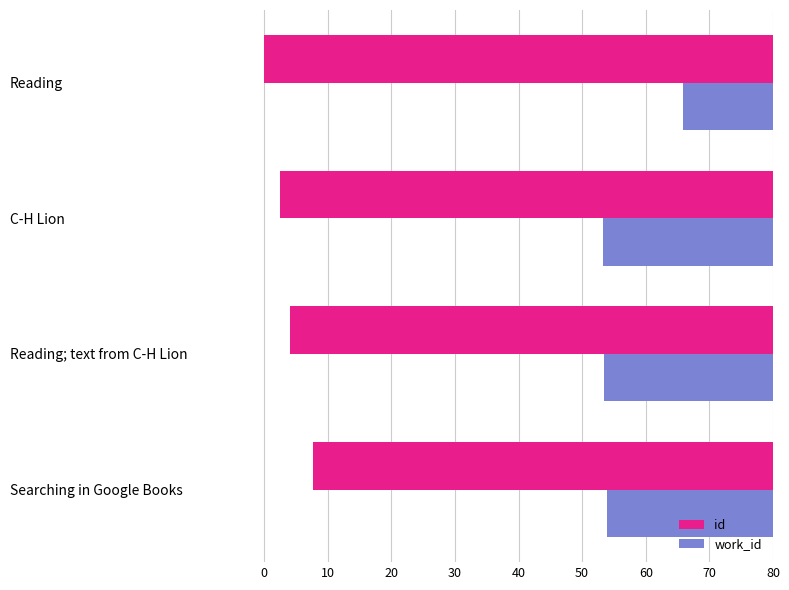

What are all the series names shown in the legend?

id, work_id